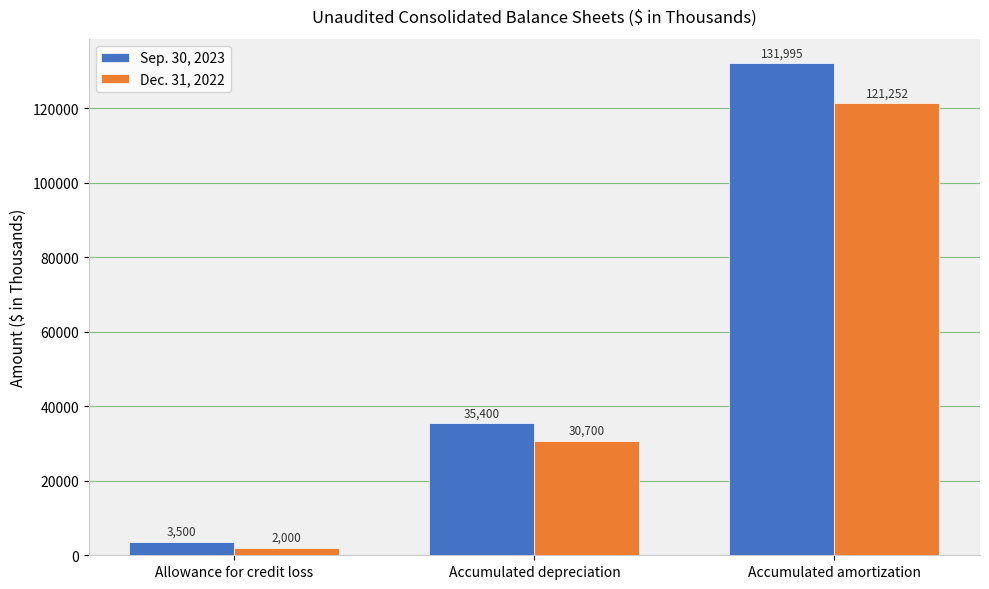

Reading right to left, extract all data points from this chart.

Sep. 30, 2023: Accumulated amortization=131995	Accumulated depreciation=35400	Allowance for credit loss=3500
Dec. 31, 2022: Accumulated amortization=121252	Accumulated depreciation=30700	Allowance for credit loss=2000